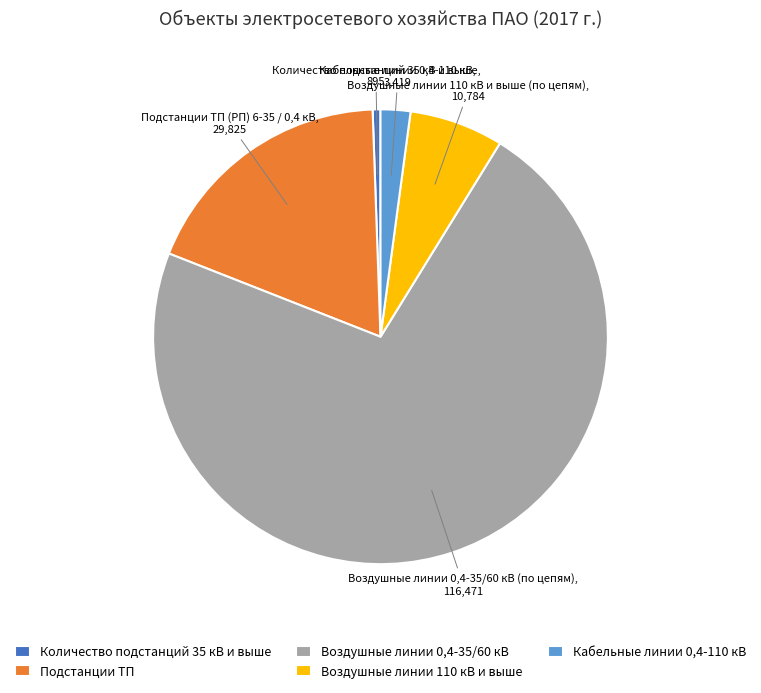

Count the number of slices in the pie.

5